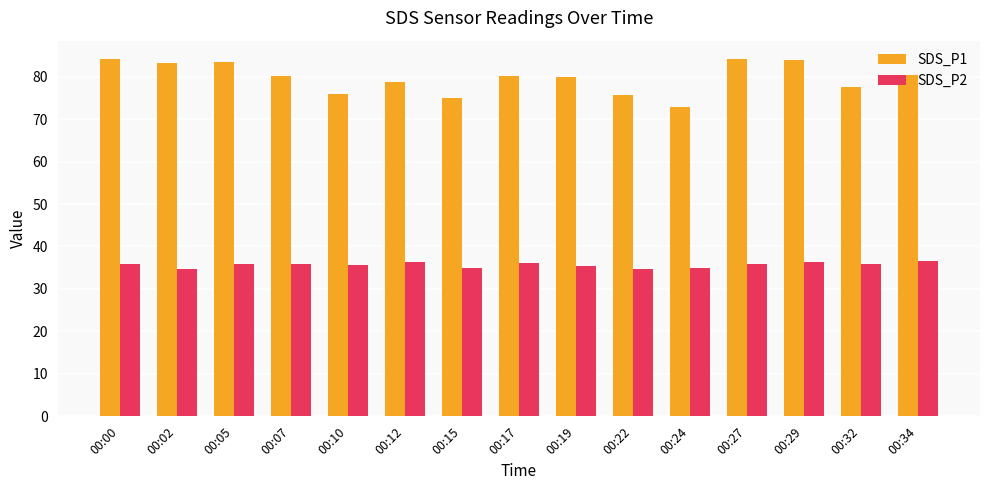

What is the value of the SDS_P1 bar at the 2nd from the left?

83.3